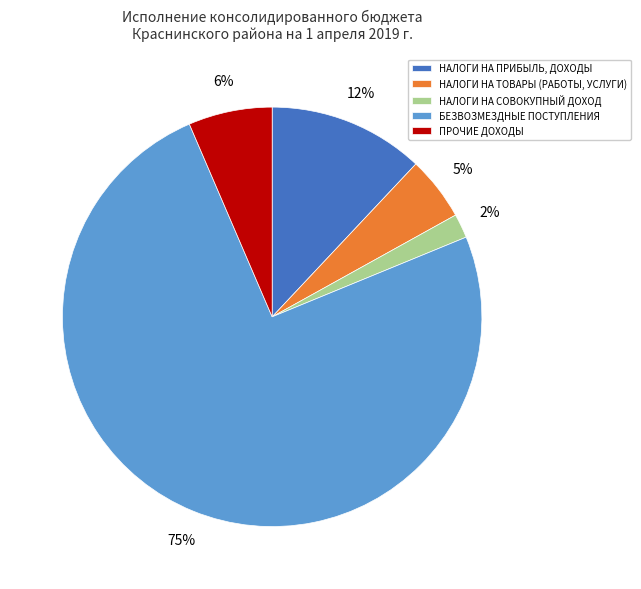

Is there any slice that represents more than half of the pie?

Yes